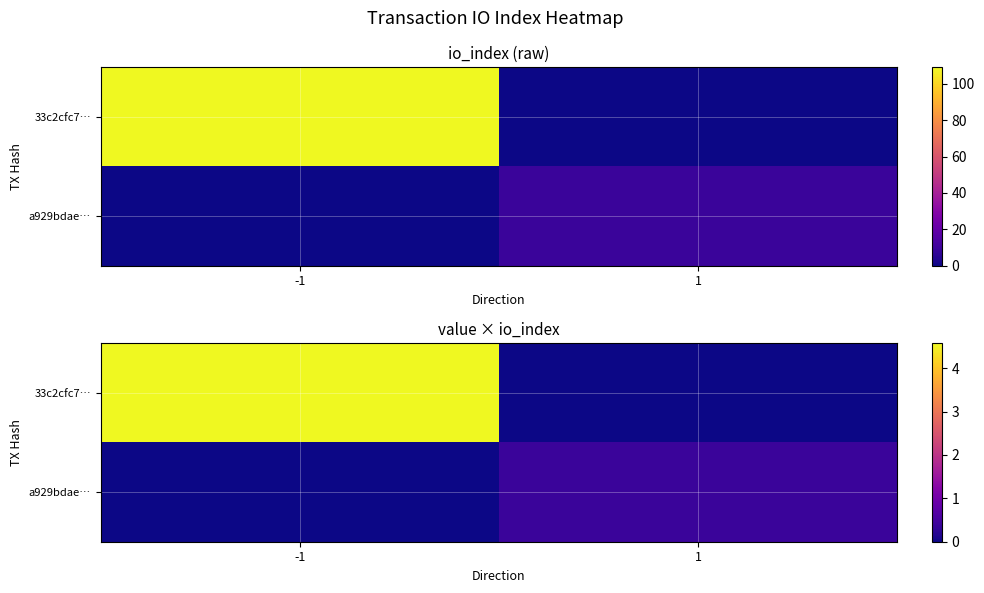

Count the 33c2cfc7… values in the range 0 to 4.

1